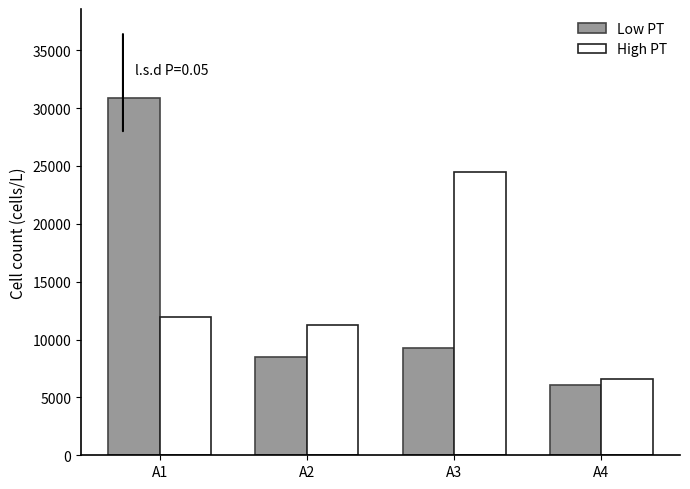

How many categories are shown in the chart?

4